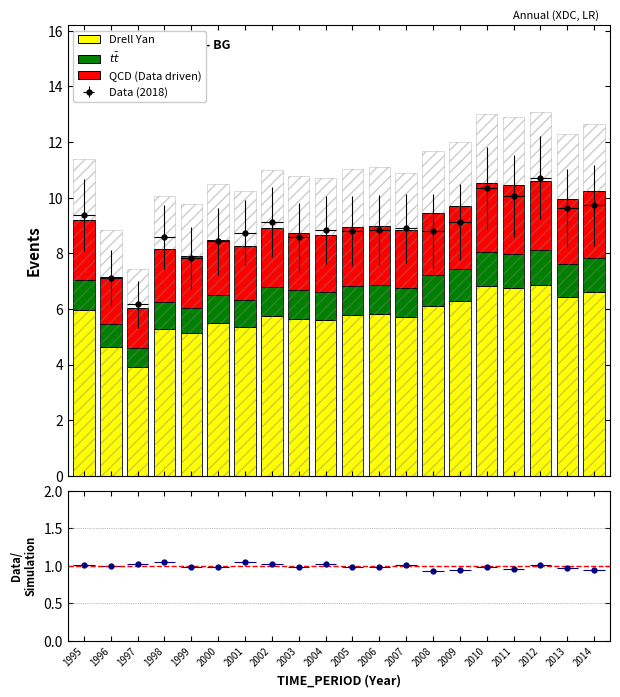

What is the sum of the $t\bar{t}$ values at 2013 and 1999?

2.1